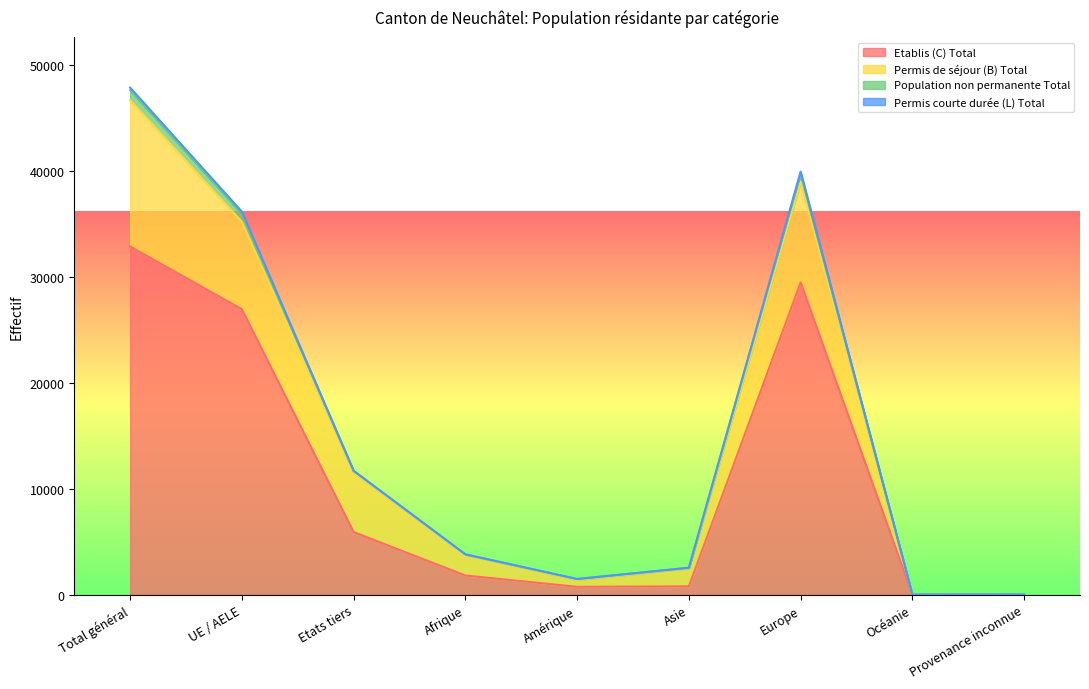

Rank the categories by Population non permanente Total value from lowest to highest.

Océanie, Provenance inconnue, Amérique, Asie, Afrique, Etats tiers, UE / AELE, Europe, Total général